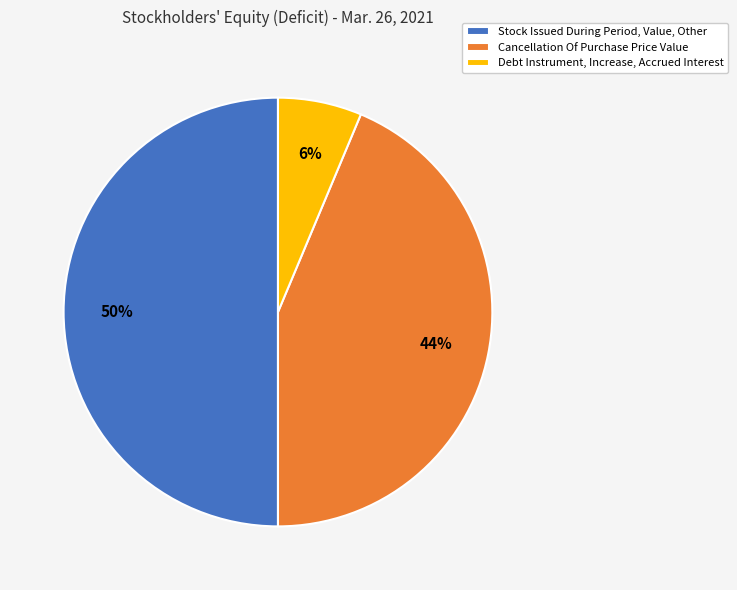

Rank the categories by value from highest to lowest.

Stock Issued During Period, Value, Other, Cancellation Of Purchase Price Value, Debt Instrument, Increase, Accrued Interest